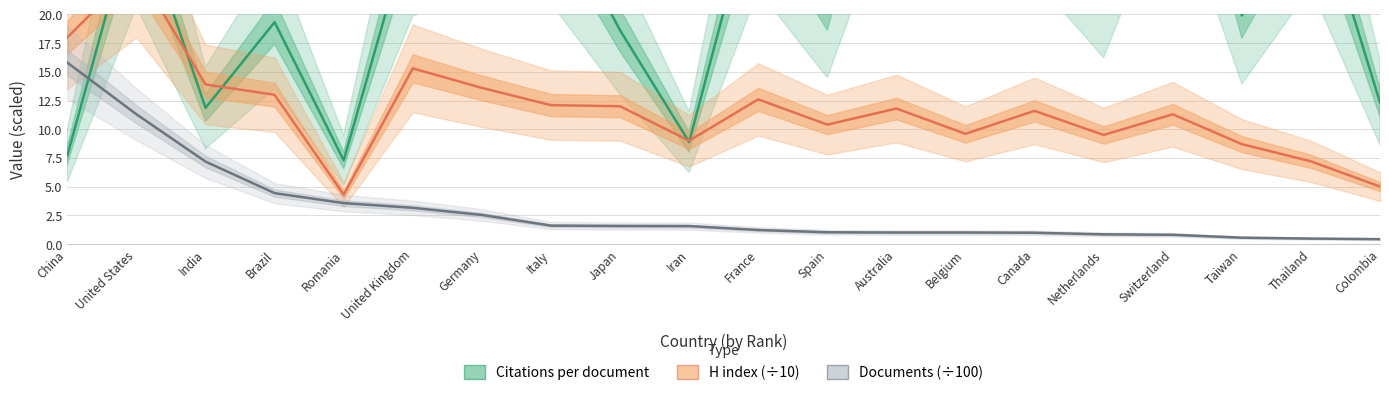

Reading left to right, extract all data points from this chart.

Citations per document: 7.7	29.5	11.9	19.3	7.3	28.4	31.9	30.0	18.6	8.9	31.6	20.7	44.3	36.5	33.0	23.2	44.9	19.9	31.9	12.3
H index (÷10): 18.0	24.0	13.9	13.0	4.3	15.3	13.6	12.1	12.0	9.0	12.6	10.4	11.8	9.6	11.6	9.5	11.3	8.7	7.2	5.0
Documents (÷100): 15.8	11.3	7.2	4.4	3.6	3.1	2.5	1.6	1.6	1.6	1.2	1.0	1.0	1.0	1.0	0.8	0.8	0.6	0.5	0.4